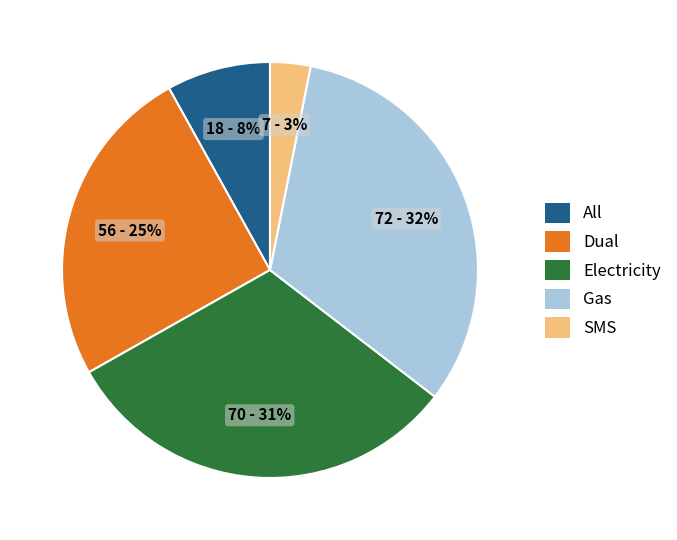

To the nearest percent, what is the average slice percentage?

20%